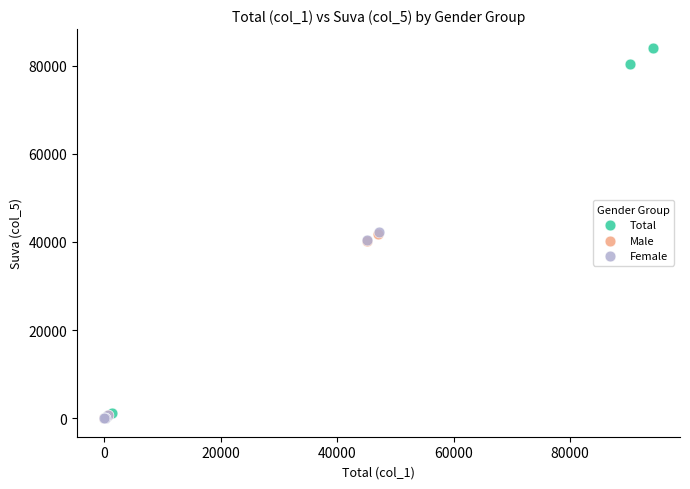

Which series has the widest spread of Y values?

Total